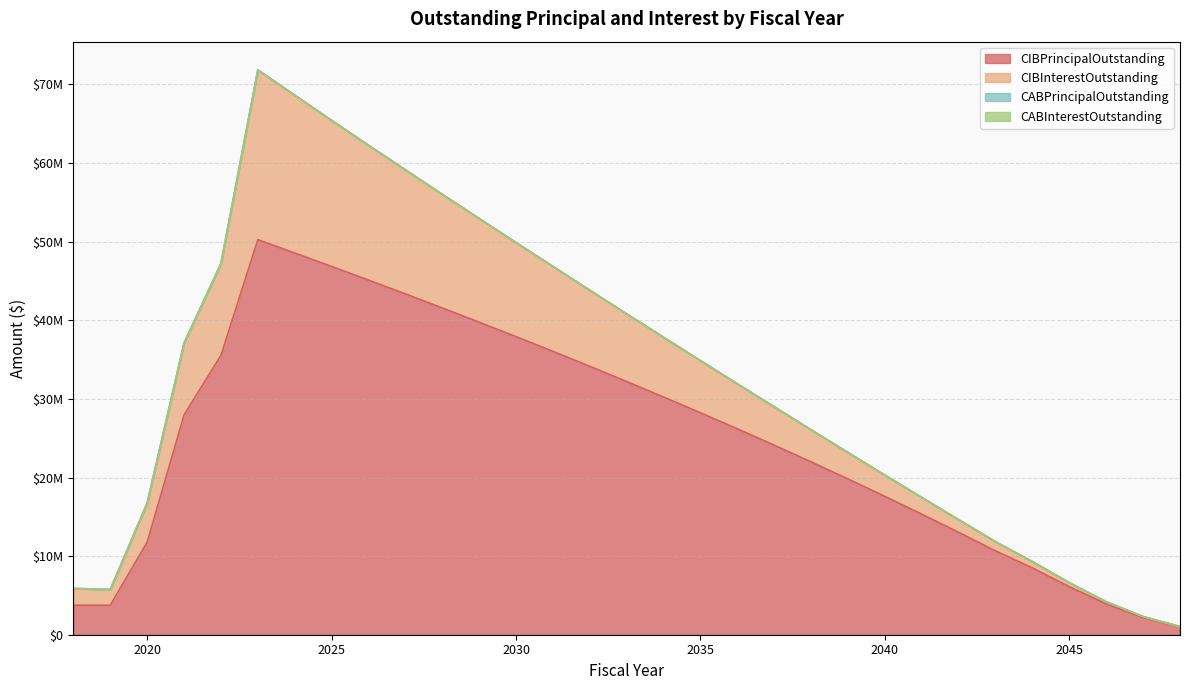

Which series has the largest total across all categories?

CIBPrincipalOutstanding